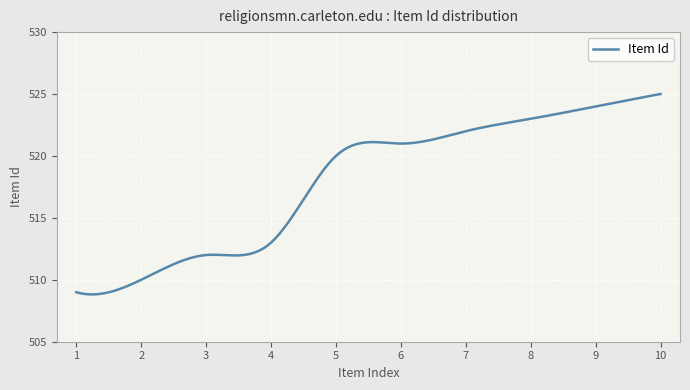

What is the smallest value displayed?

508.8